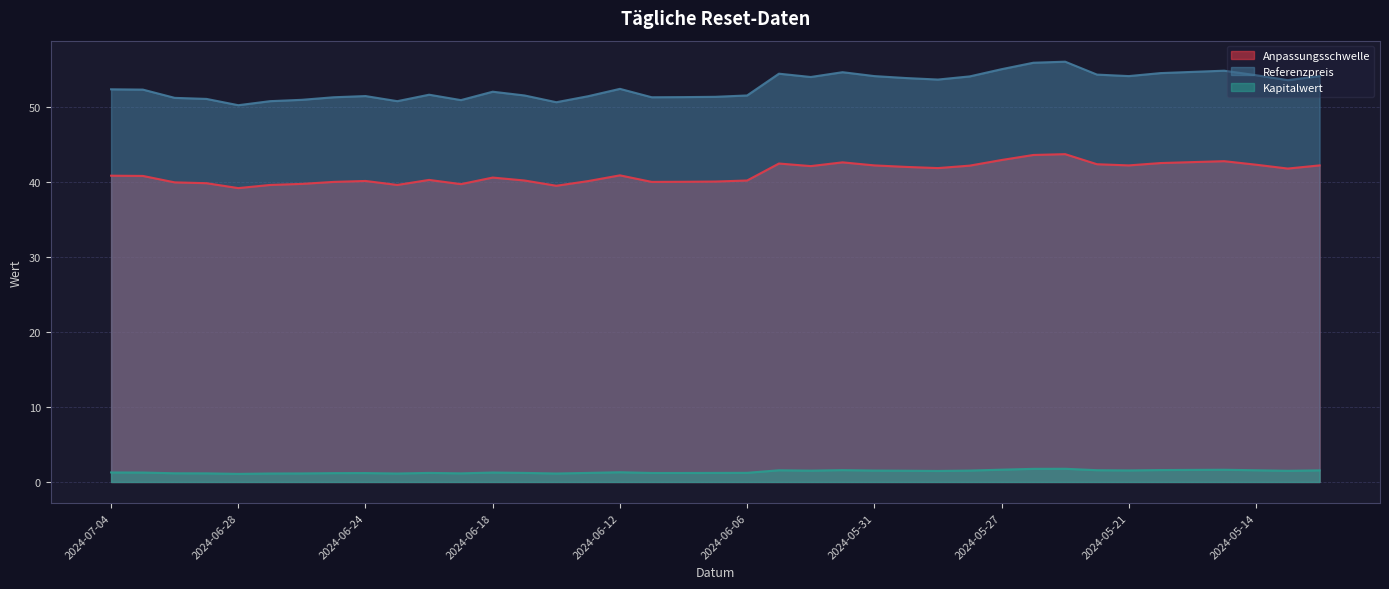

Where does the Anpassungsschwelle series first go above 40?

2024-07-04